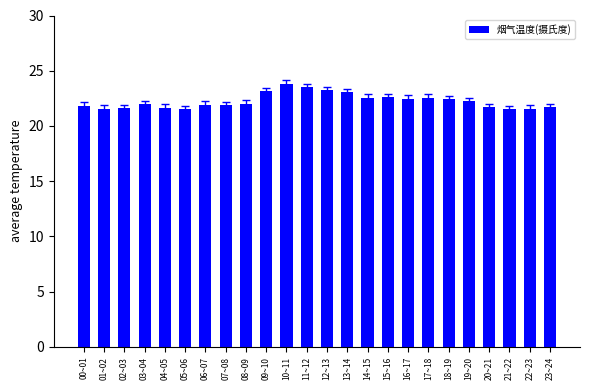

Which has a higher value, 16~17 or 10~11?

10~11